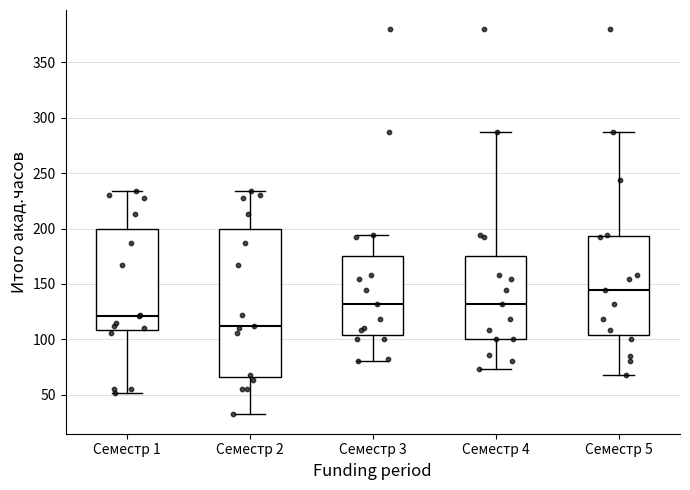

Comparing the boxes themselves (not the whiskers), which one is the tallest?

Семестр 2